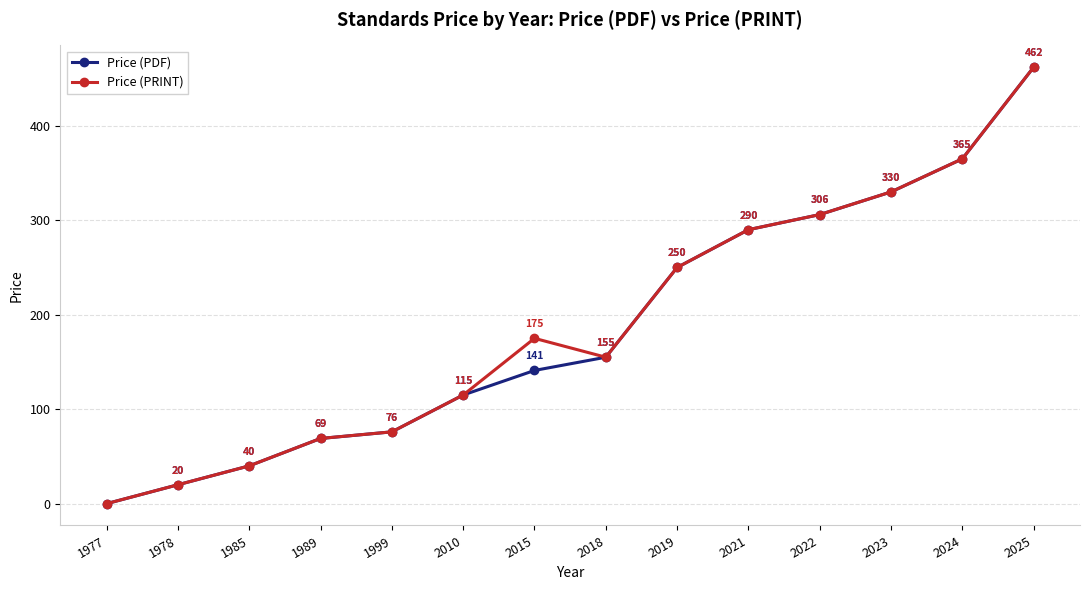

What is the value of the Price (PDF) point at the 8th from the left?

155